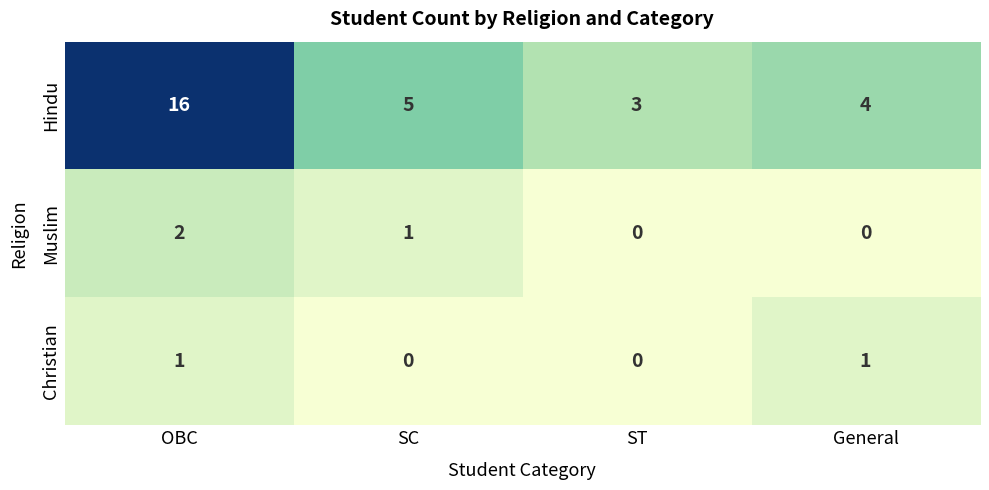

At which category does the chart reach its peak across all series?

OBC